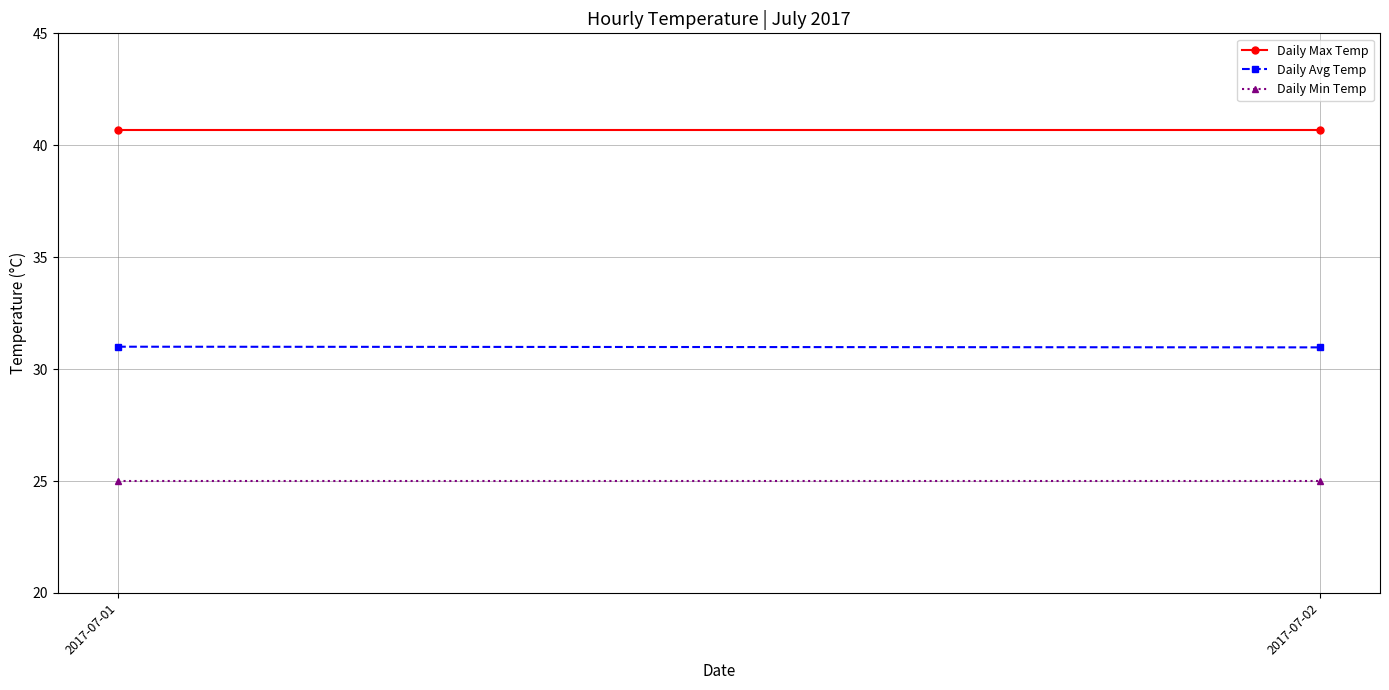

What is the total value across all series at 2017-07-01?

96.7